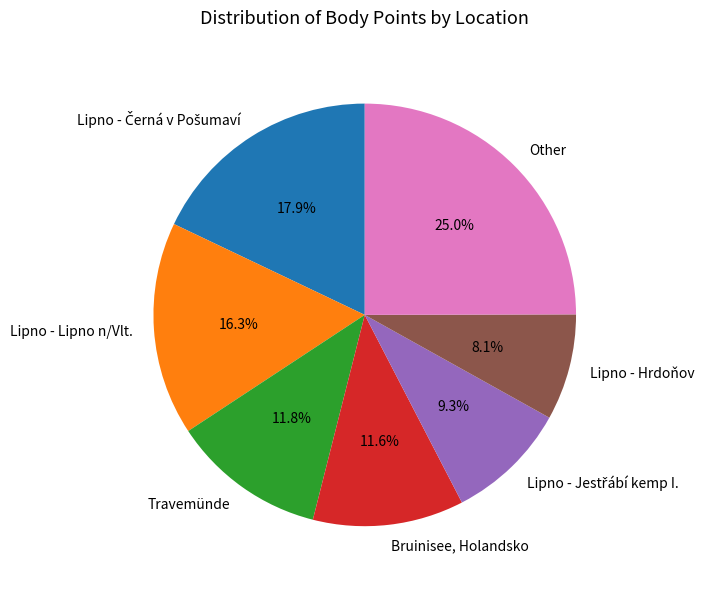

How many slices are in this pie chart?

7